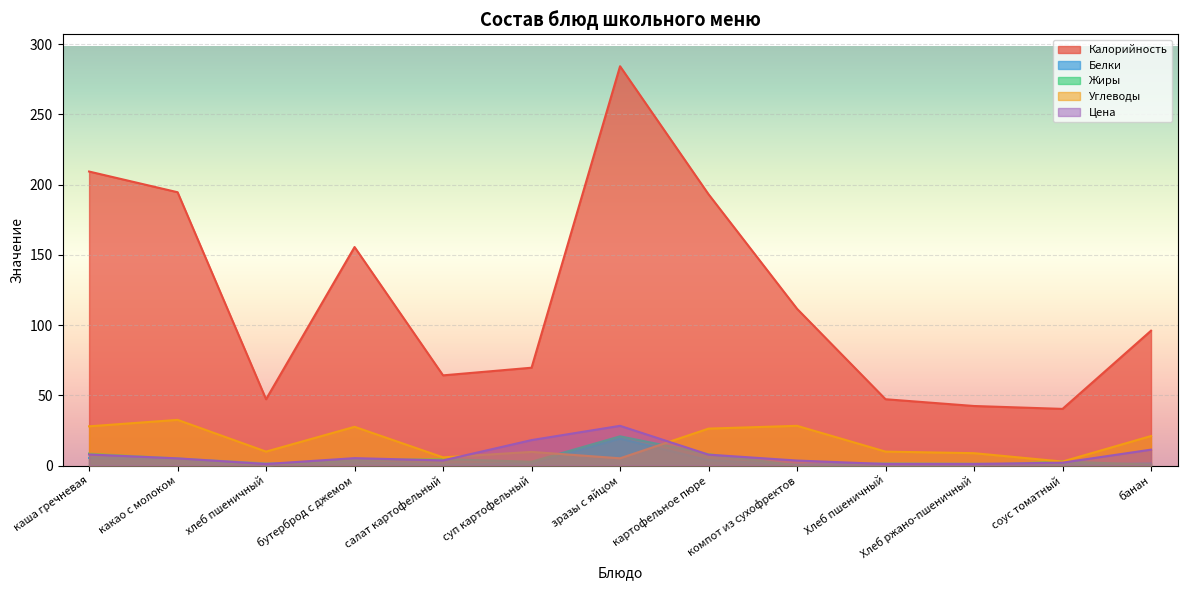

At which label does Калорийность reach its peak?

зразы с яйцом